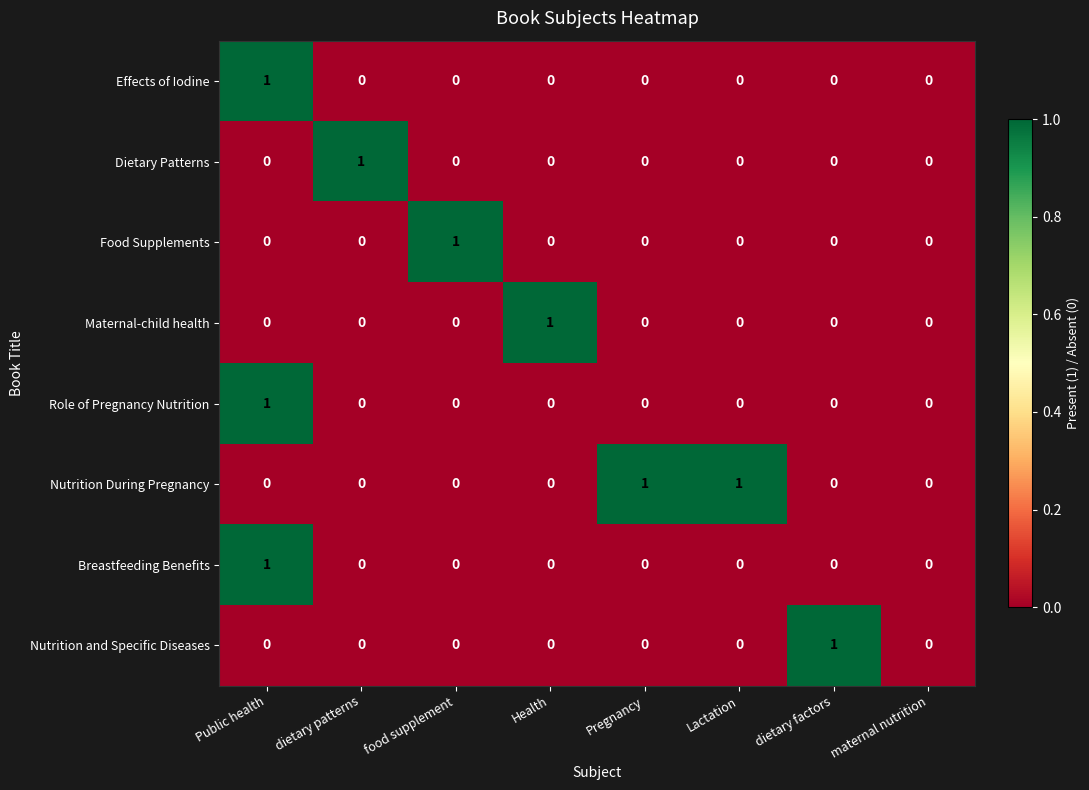

How many values in Nutrition and Specific Diseases are above zero?

1